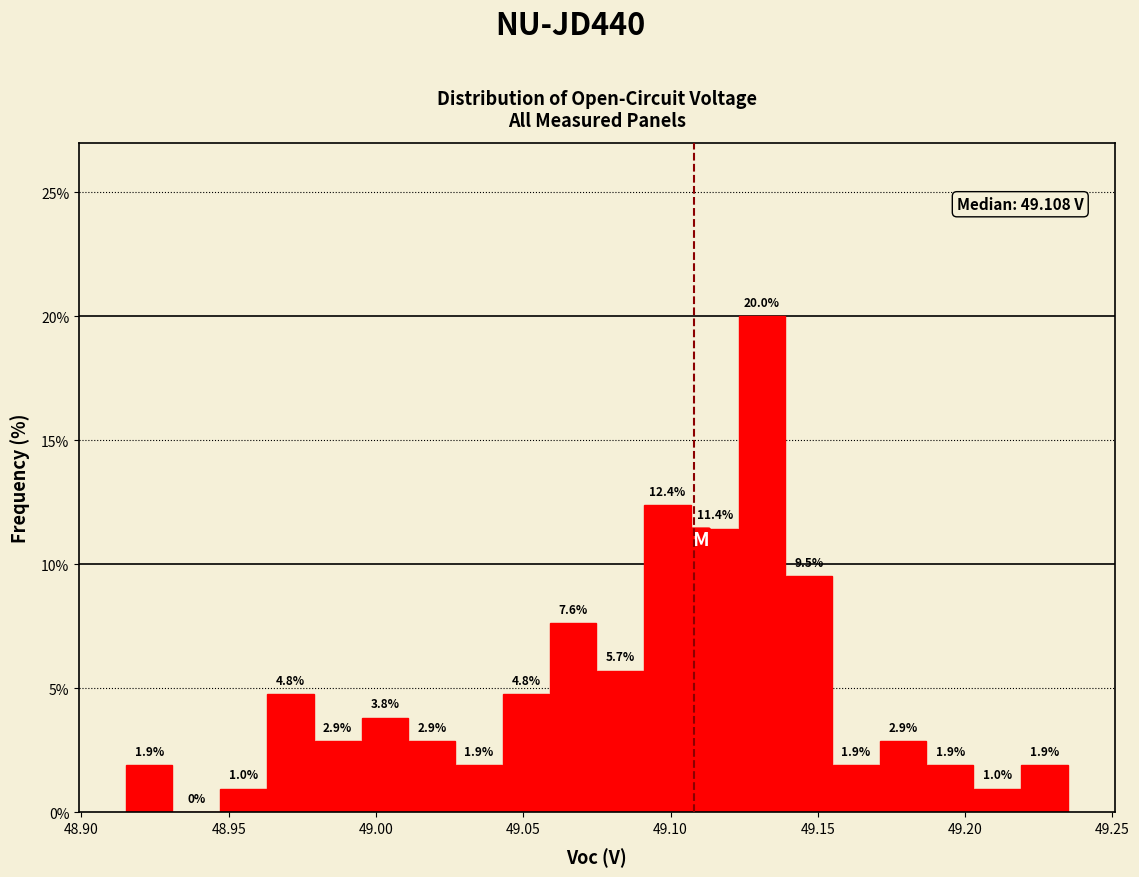

Read against the x-axis, roughly where is the centre of the tallest bar?

49.130